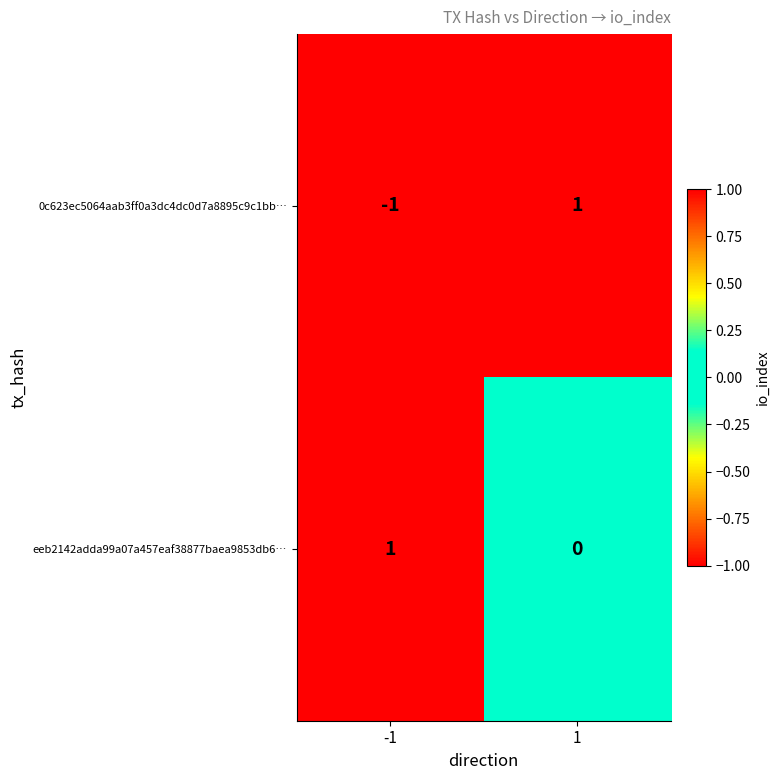

True or false: 0c623ec5064aab3ff0a3dc4dc0d7a8895c9c1bb… has a value of -2 at -1.

False